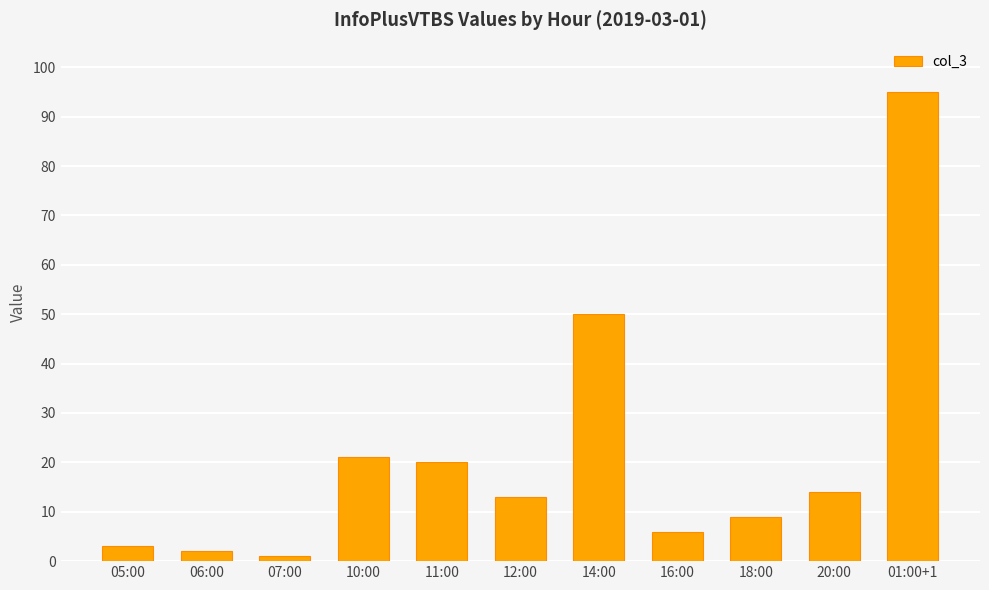

What is the sum of all values?

234